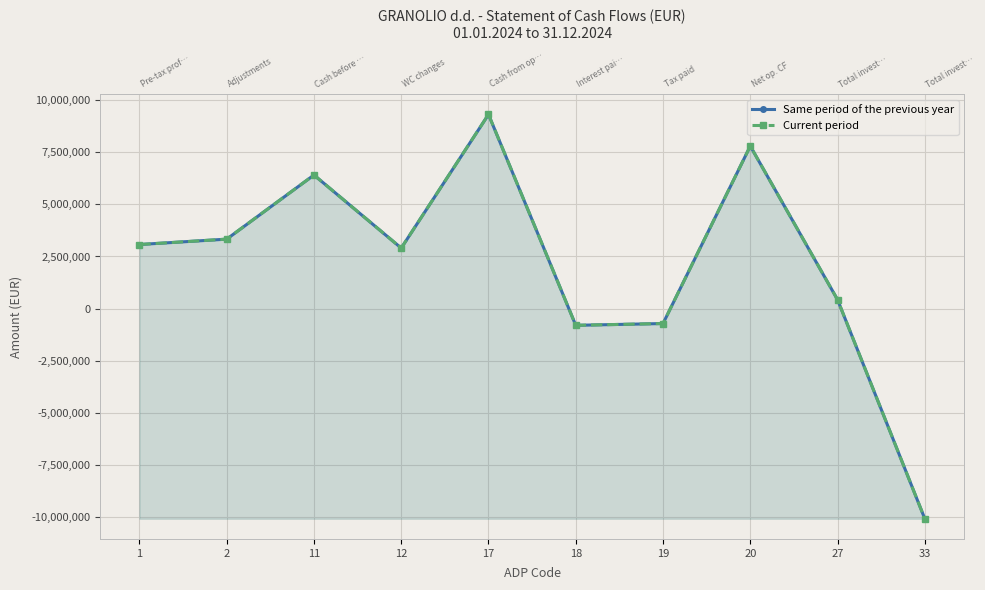

Reading left to right, extract all data points from this chart.

Same period of the previous year: 3073888	3331646	6405534	2903128	9308662	-799604	-714329	7794729	429115	-10071743
Current period: 3073888	3331646	6405534	2903128	9308662	-799604	-714329	7794729	429115	-10071743